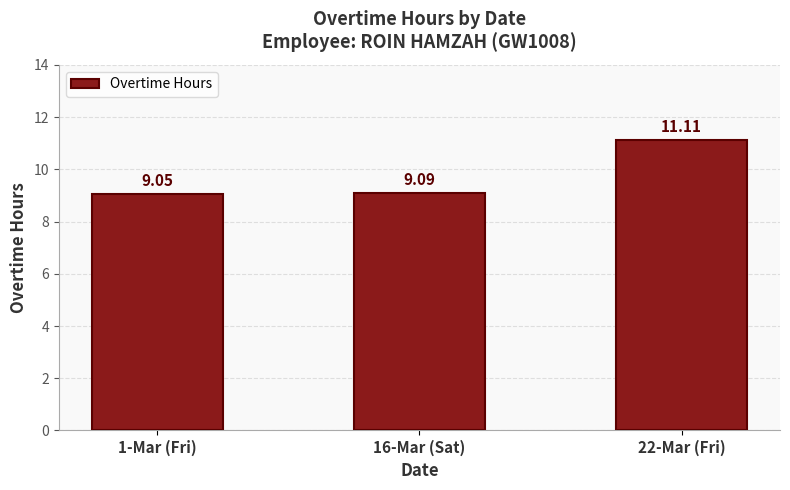

The chart shows a value of 9.1 at 1-Mar (Fri). True or false?

True